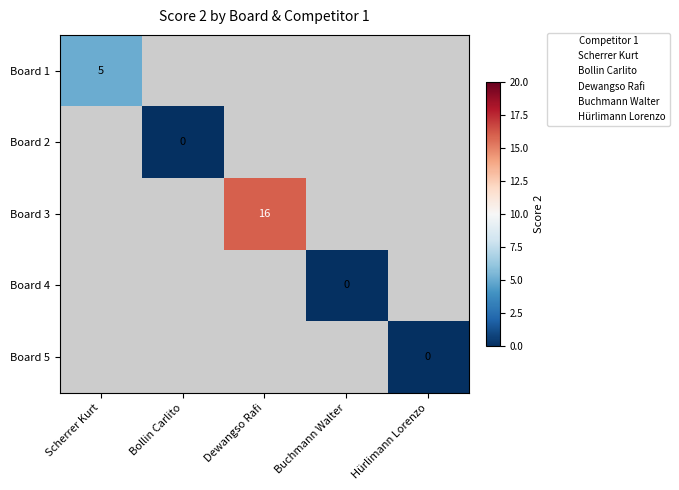

At how many categories does at least one series exceed 10?

1